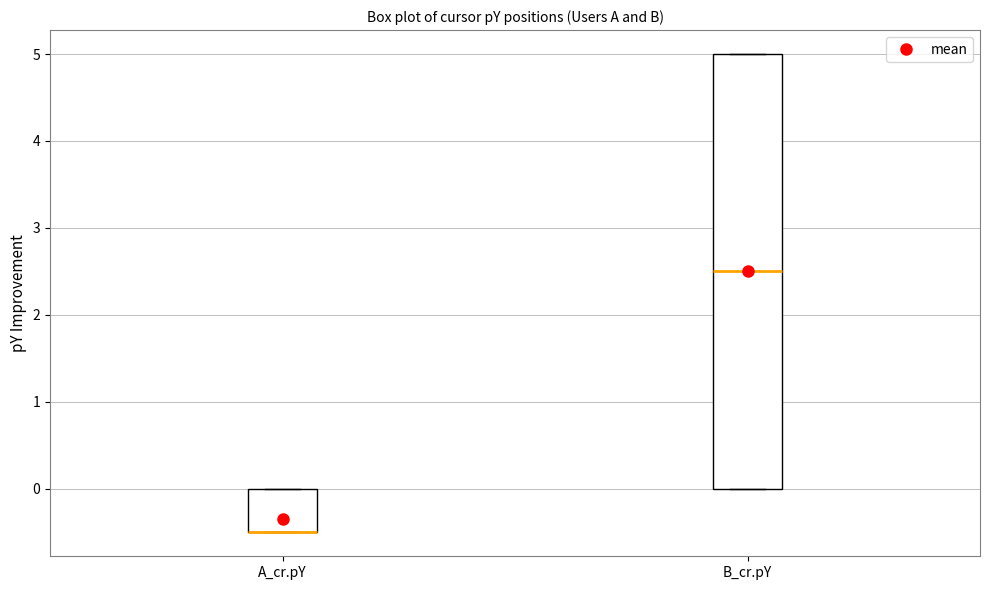

Where is the upper edge of the box for A_cr.pY on the y-axis? The values are not printed on the chart, so give them approximately, as read against the axis.

0.0